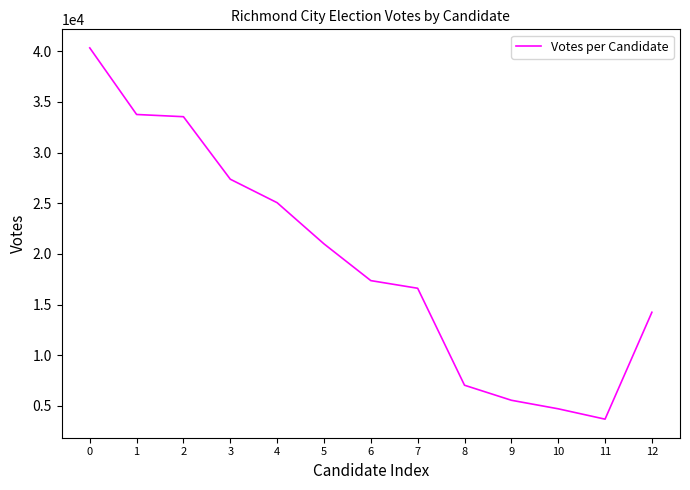

Reading right to left, transcribe all the data shown in this chart.

14235	3685	4707	5550	7034	16604	17359	20986	25049	27367	33537	33756	40328